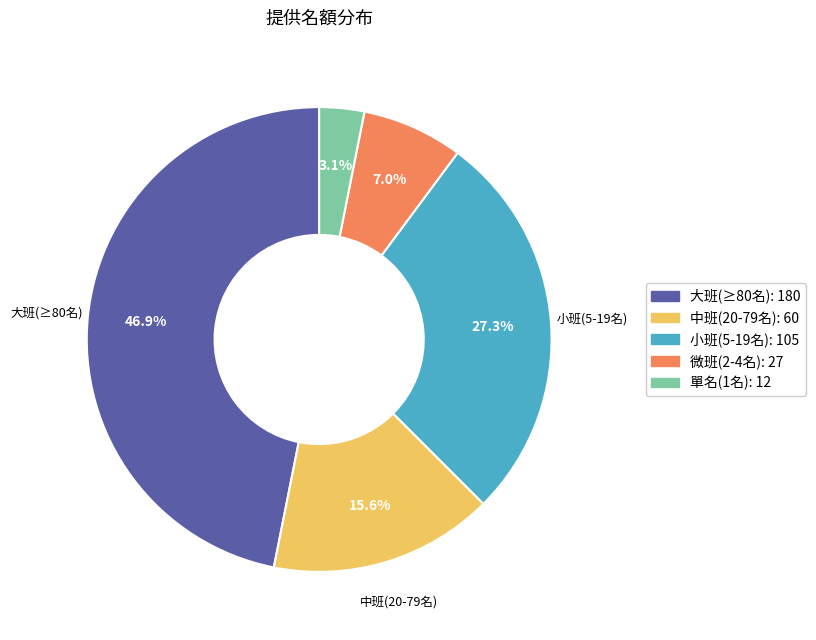

Is there any slice that represents more than half of the pie?

No